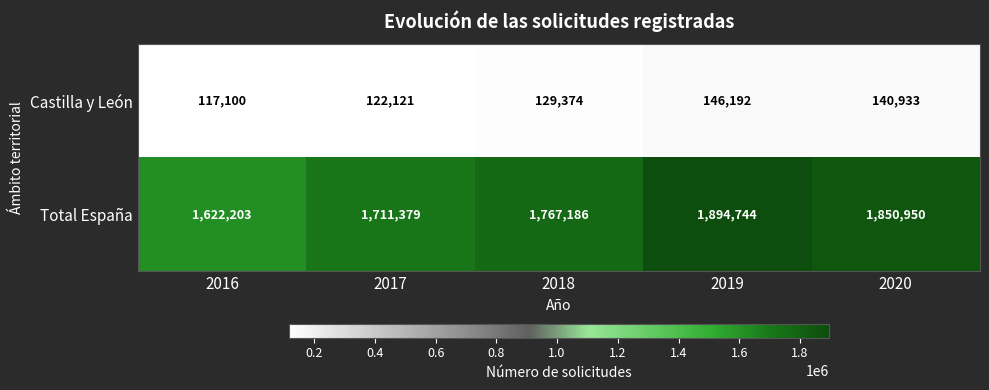

At which label is Castilla y León closest to 131646?

2018